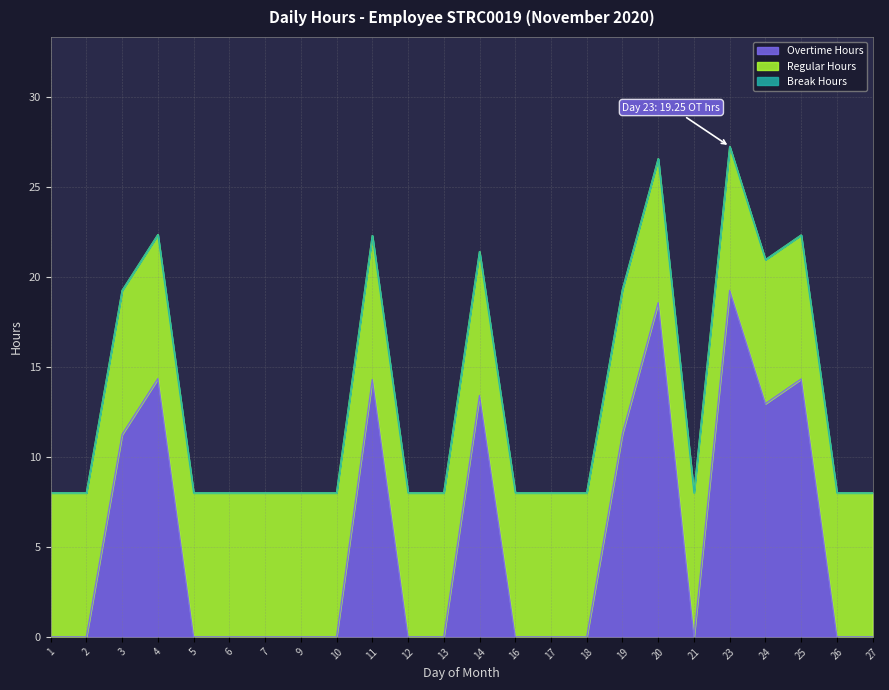

At which label does Overtime Hours reach its minimum?

1